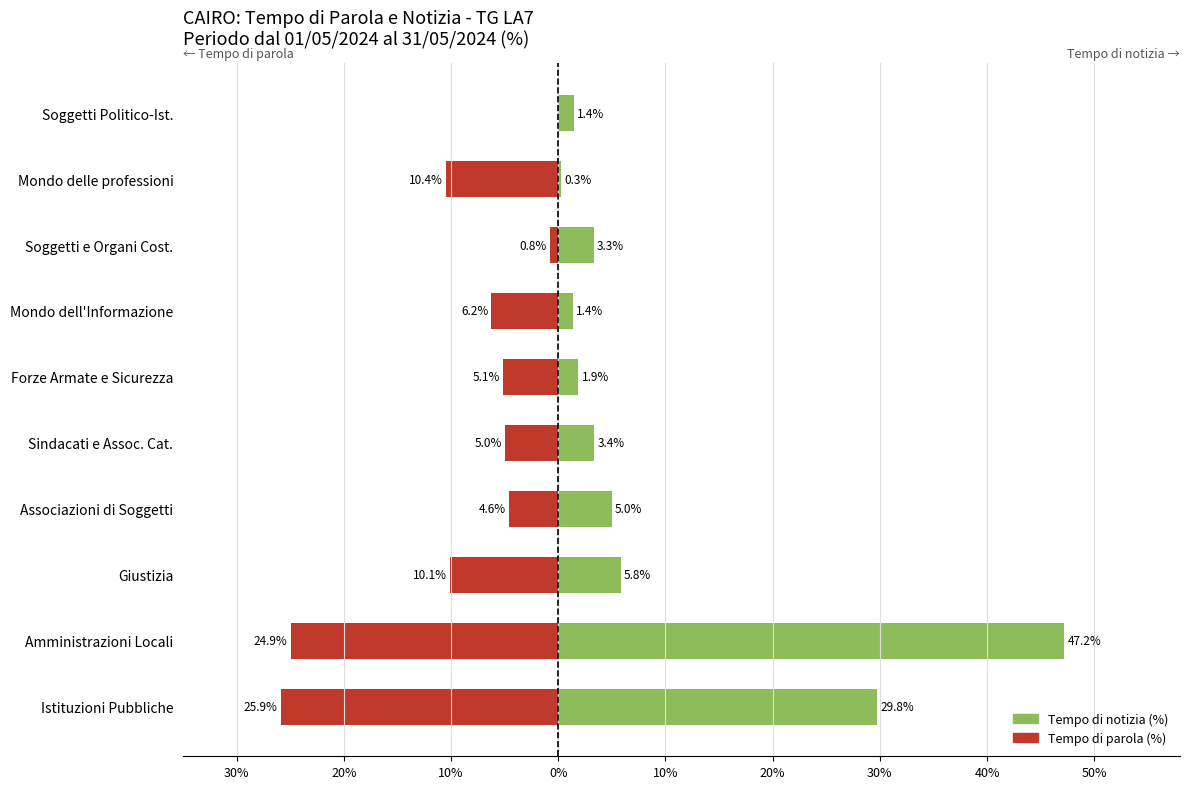

Are the bars horizontal?

Yes